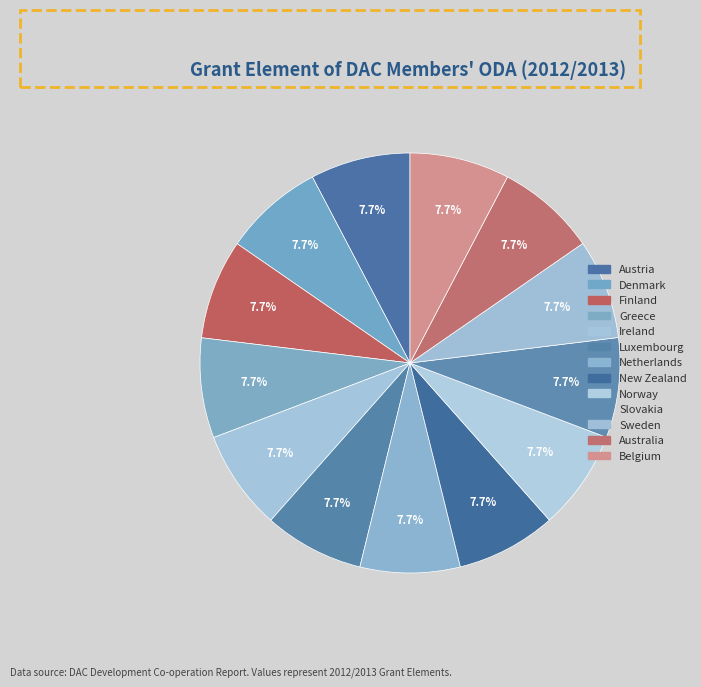

What is the largest slice in the pie chart?

Austria